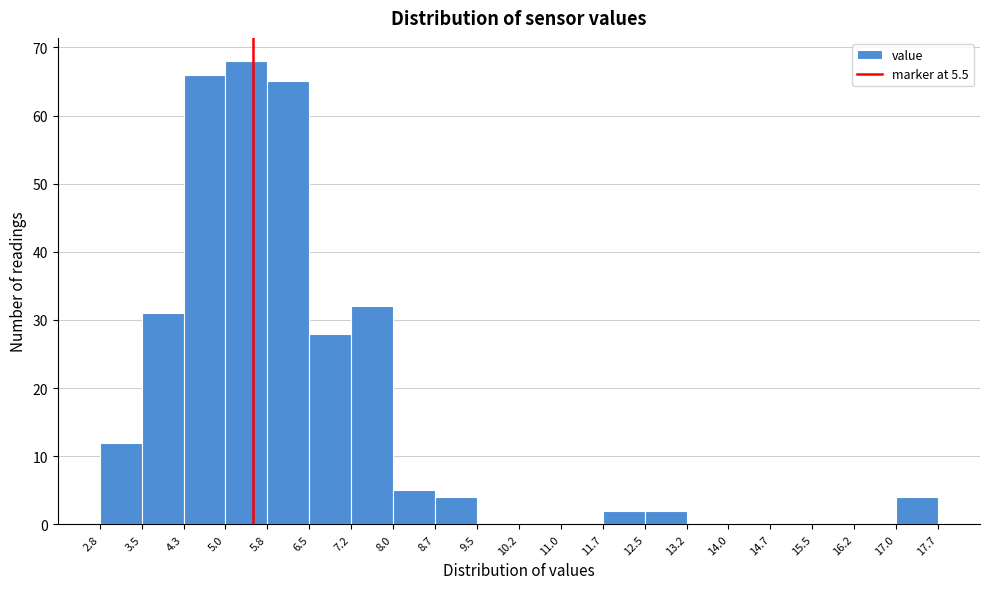

What is the height of the bar covering 12.5 to 13.2 on the x-axis? The values are not printed on the chart, so give them approximately, as read against the axis.

2